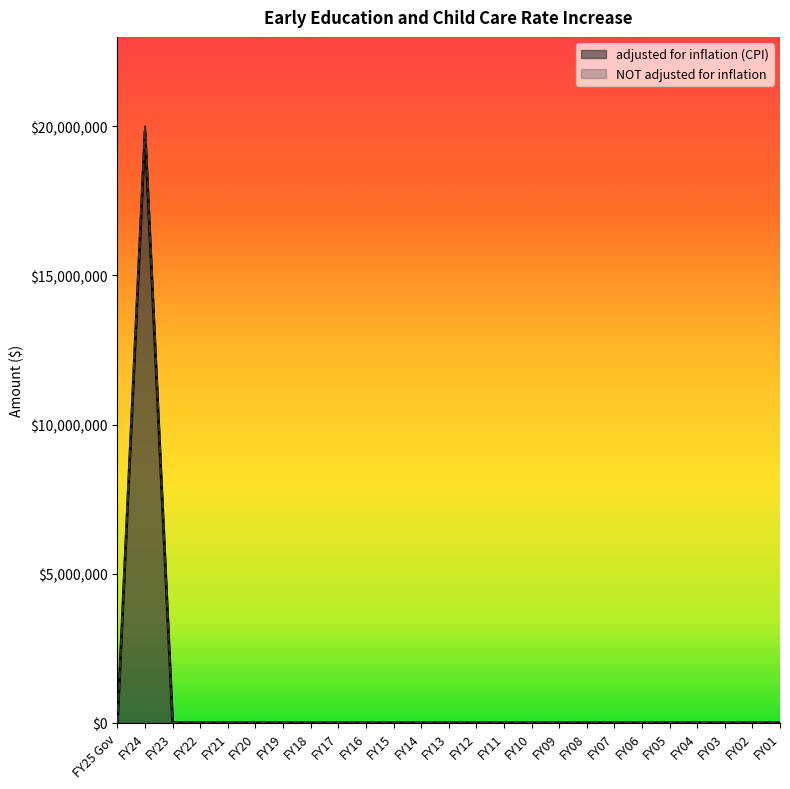

At which category is the sum across all series the highest?

FY24